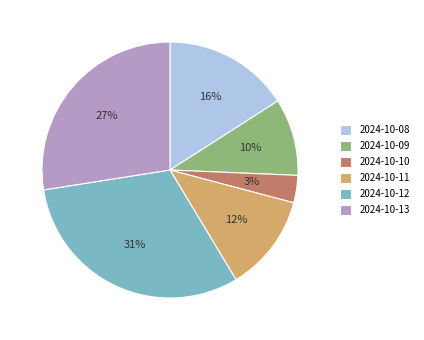

To the nearest percent, what is the difference between the largest and smallest slice percentages?

28%